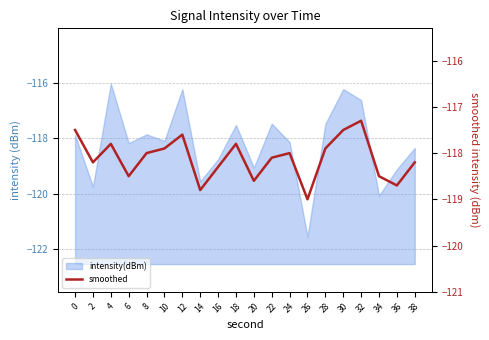

At which category does the chart reach its minimum across all series?

26